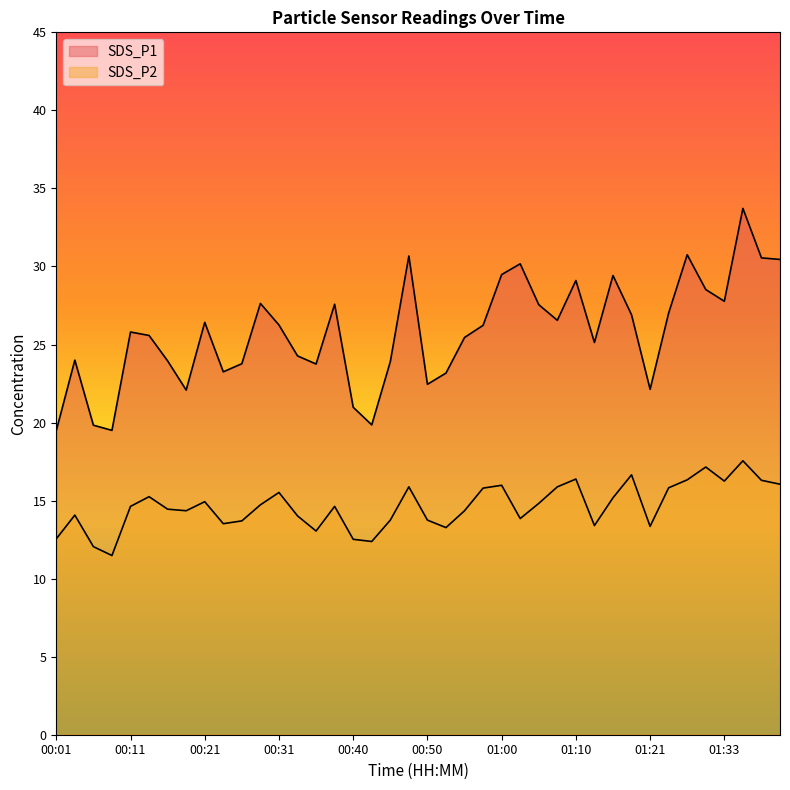

At which label does SDS_P2 first exceed 14?

00:04